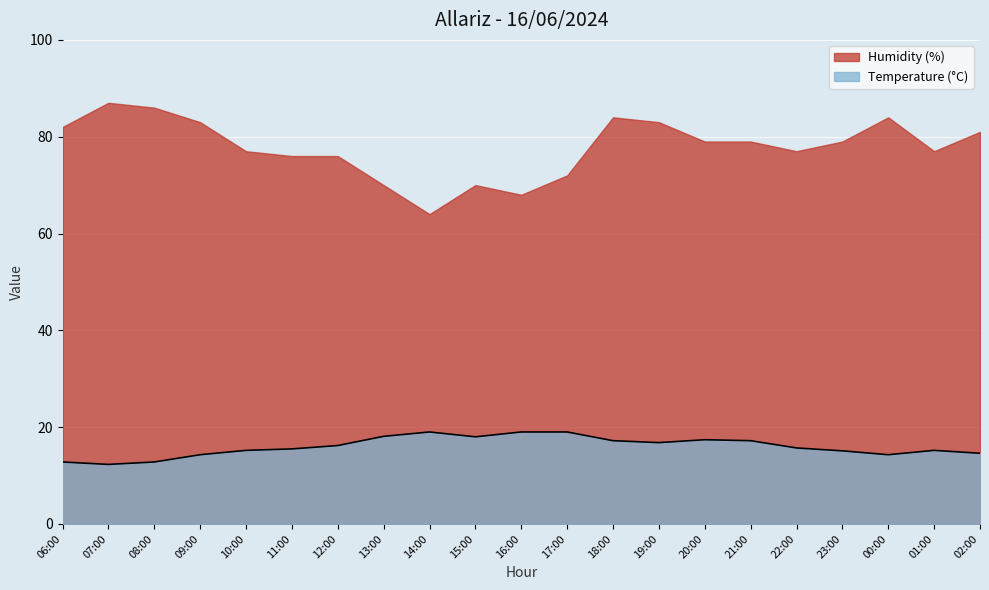

What is the difference between the maximum and minimum values in the Temperature (°C) series?

6.7